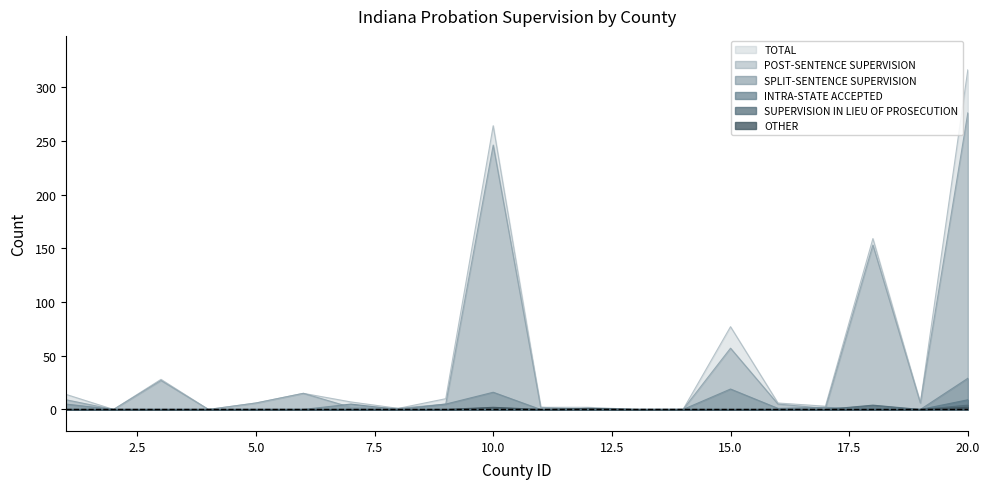

Does the chart display data point markers on the line(s)?

No